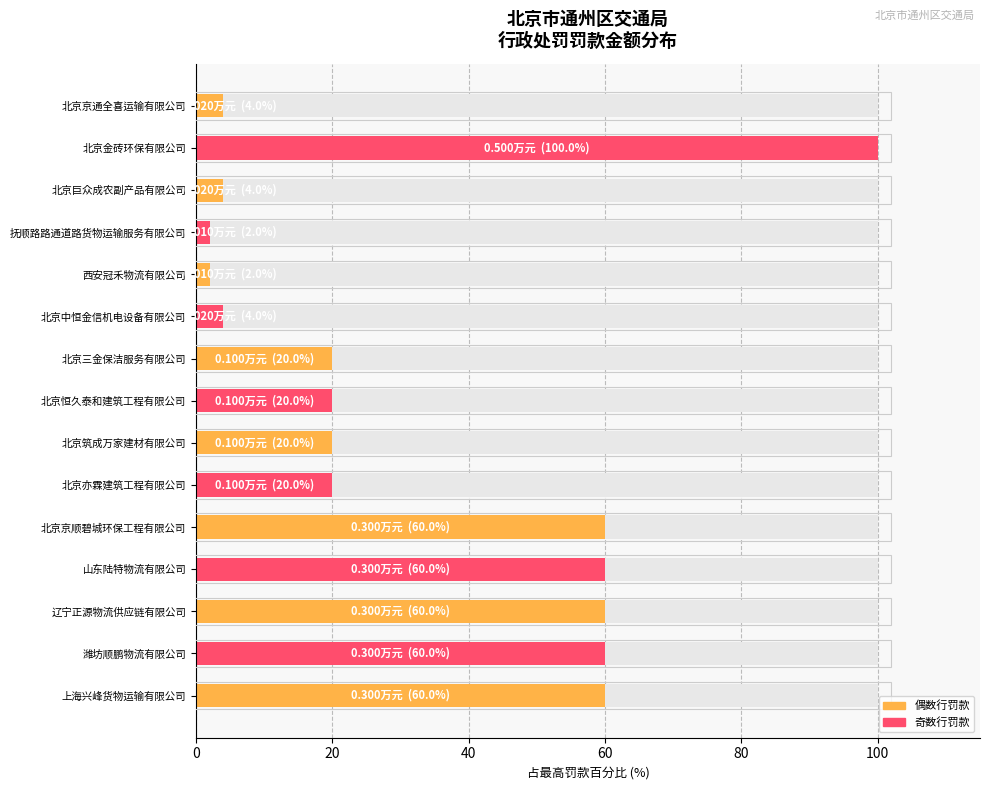

Approximately how many times larger is the value at 北京三金保洁服务有限公司 compared to 潍坊顺鹏物流有限公司?

0.3